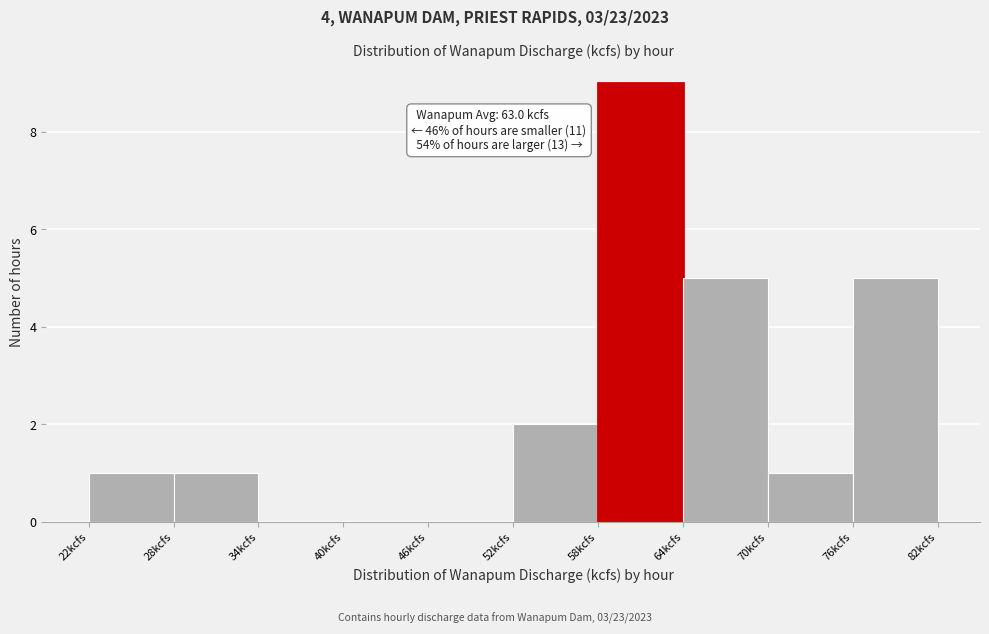

Over which range of the x-axis is the bar tallest?

58 to 64